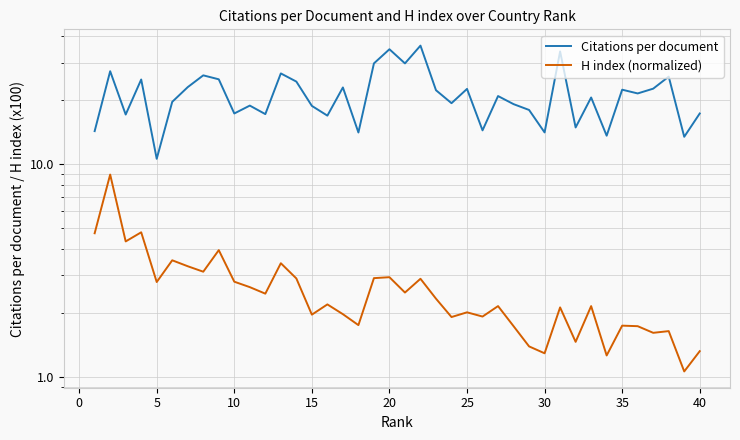

What is the average value of the Citations per document series?

21.3